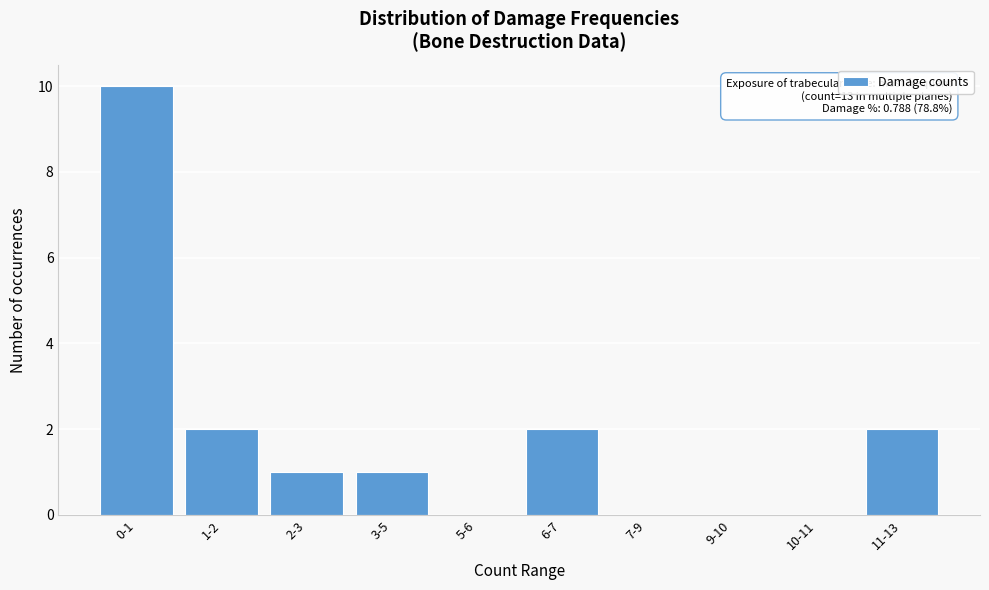

Reading left to right, extract all data points from this chart.

0-1=10	1-2=2	2-3=1	3-5=1	5-6=0	6-7=2	7-9=0	9-10=0	10-11=0	11-13=2